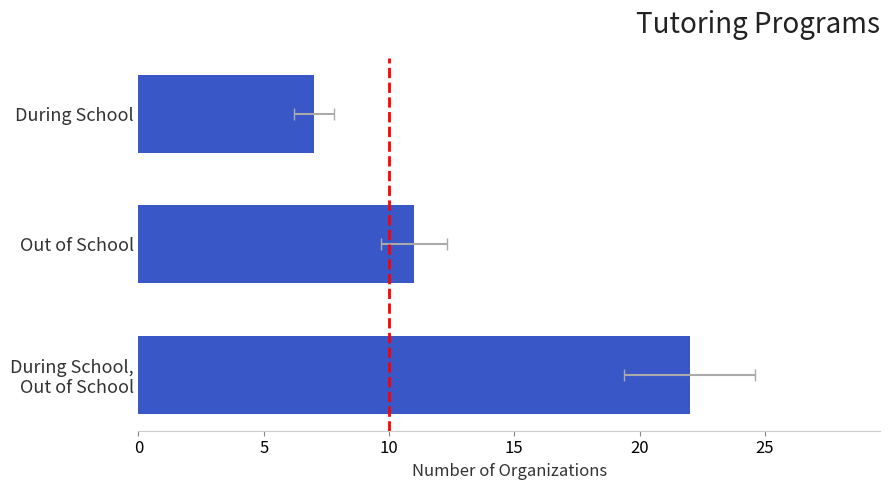

What is the difference between the maximum and minimum values?

15